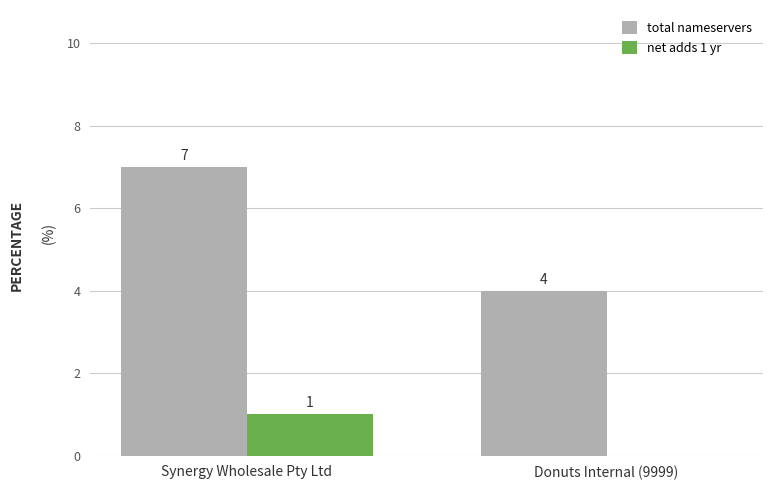

What is the maximum value shown in the chart?

7